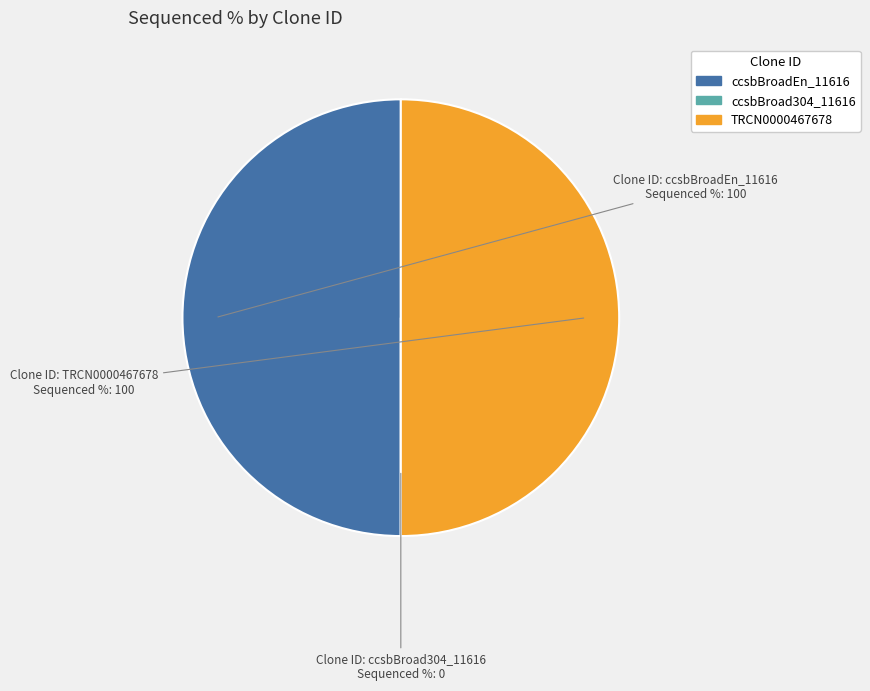

True or false: ccsbBroadEn_11616 accounts for 43% of the total.

False